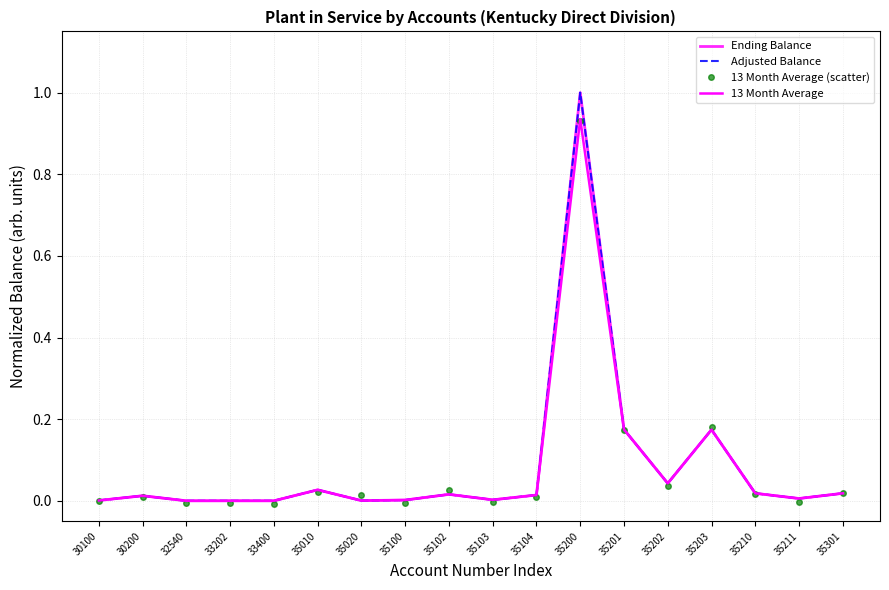

Reading left to right, transcribe all the data shown in this chart.

Ending Balance: 0.0	0.0	0.0	0.0	0.0	0.0	0.0	0.0	0.0	0.0	0.0	1.0	0.2	0.0	0.2	0.0	0.0	0.0
Adjusted Balance: 0.0	0.0	0.0	0.0	0.0	0.0	0.0	0.0	0.0	0.0	0.0	1.0	0.2	0.0	0.2	0.0	0.0	0.0
13 Month Average (scatter): -0.0	0.0	-0.0	-0.0	-0.0	0.0	0.0	-0.0	0.0	-0.0	0.0	0.9	0.2	0.0	0.2	0.0	-0.0	0.0
13 Month Average: 0.0	0.0	0.0	0.0	0.0	0.0	0.0	0.0	0.0	0.0	0.0	0.9	0.2	0.0	0.2	0.0	0.0	0.0